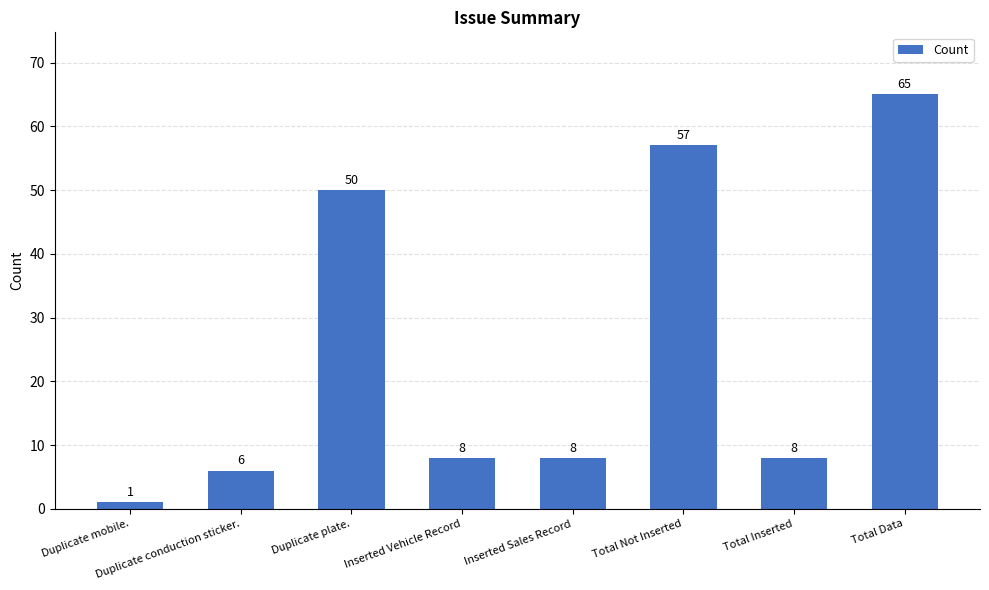

Is it true that the value at Total Not Inserted is 85?

False